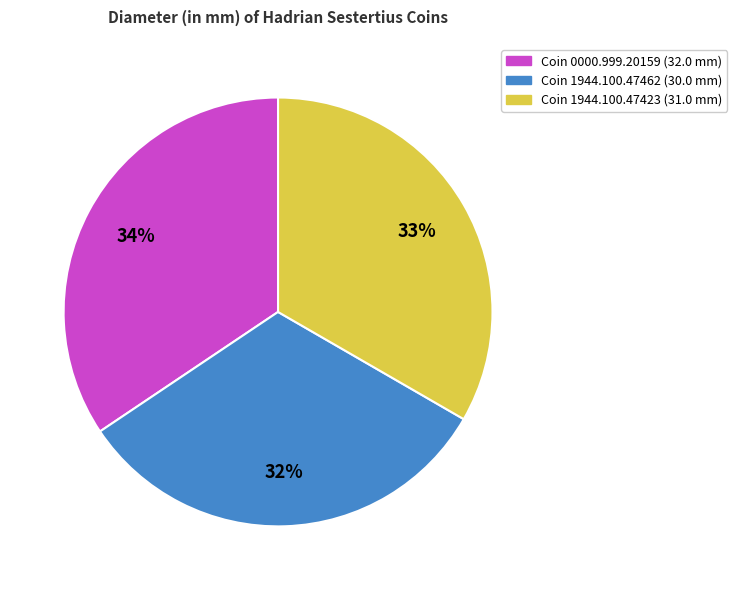

To the nearest percent, what is the difference between the largest and smallest slice percentages?

2%